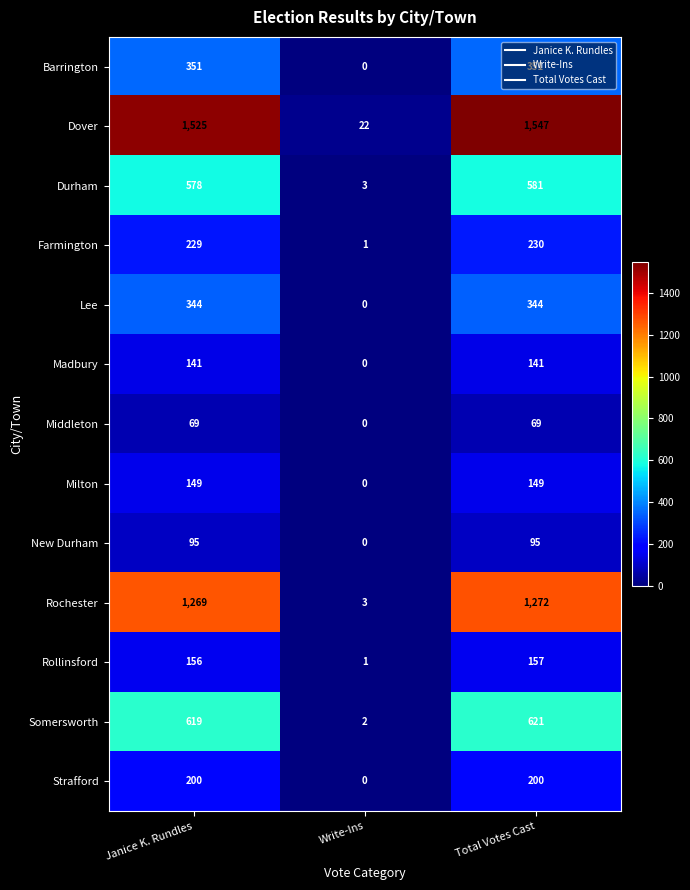

Which series has the largest range (max minus min)?

Dover